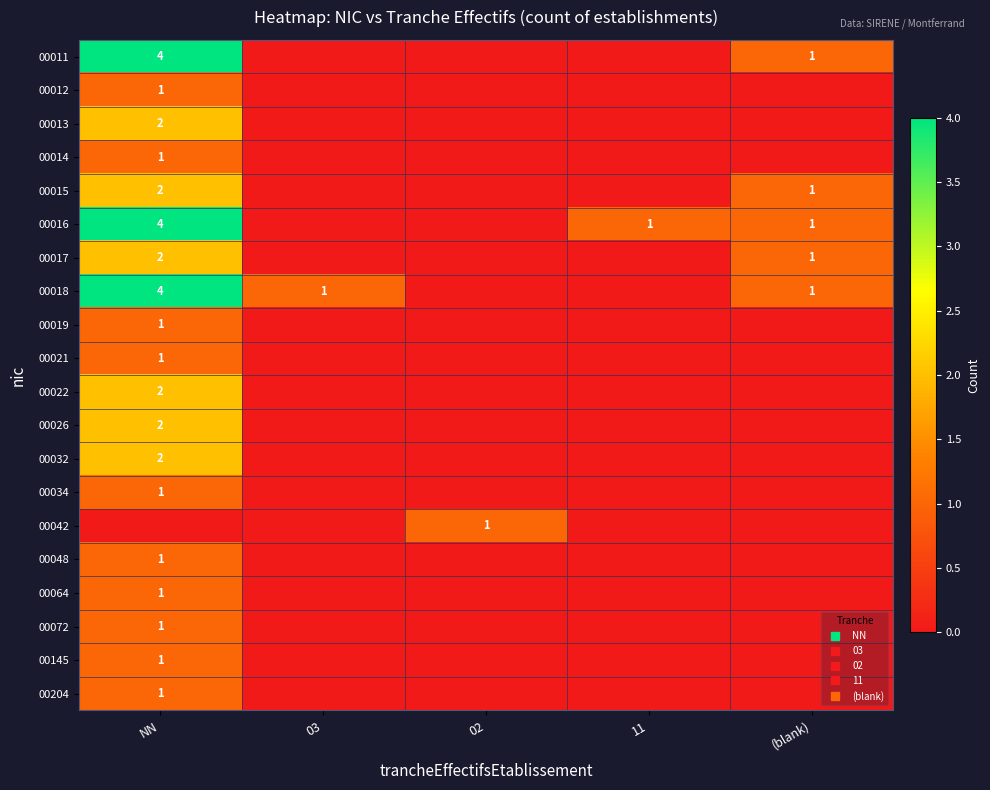

Which series has the widest spread of values?

00011